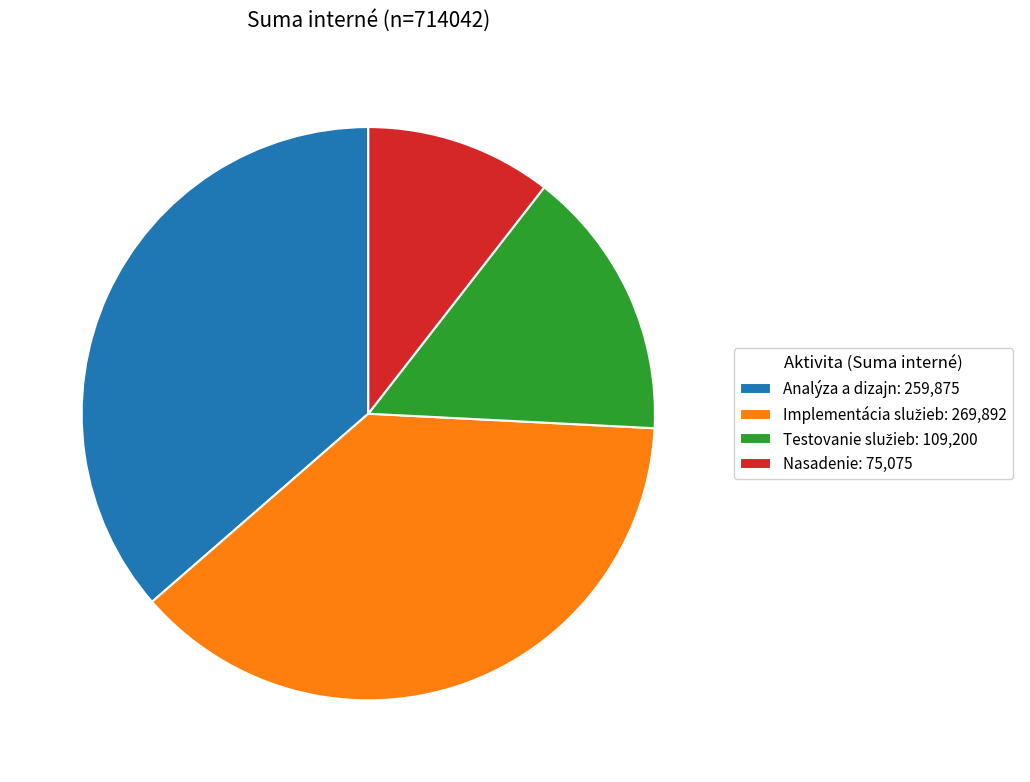

Is there a majority slice in this chart?

No